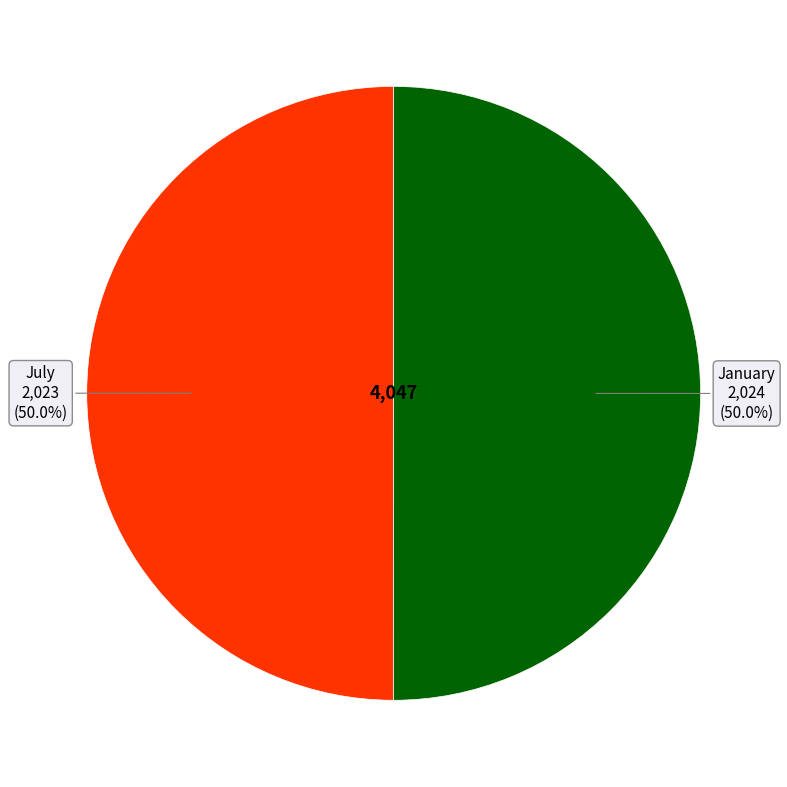

Count the number of slices in the pie.

2